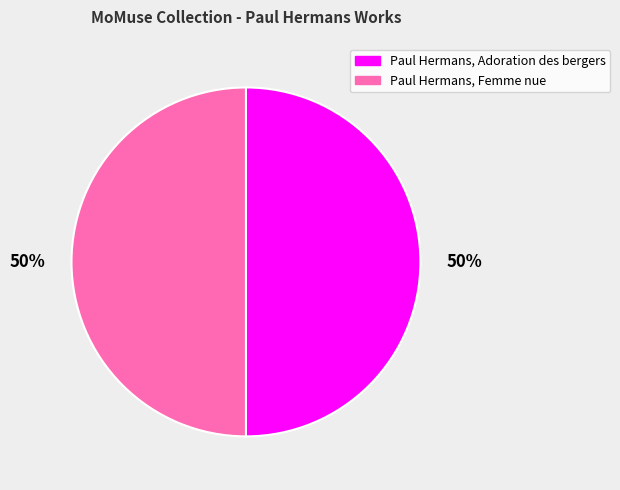

To the nearest percent, what is the combined percentage of Paul Hermans, Femme nue and Paul Hermans, Adoration des bergers?

100%